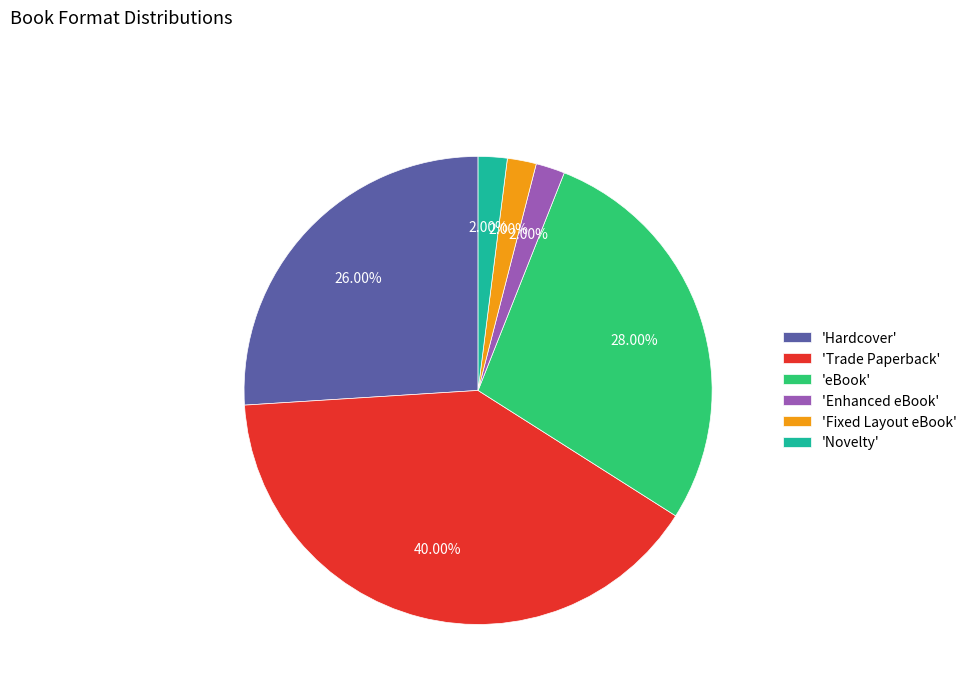

How many segments does this pie chart have?

6